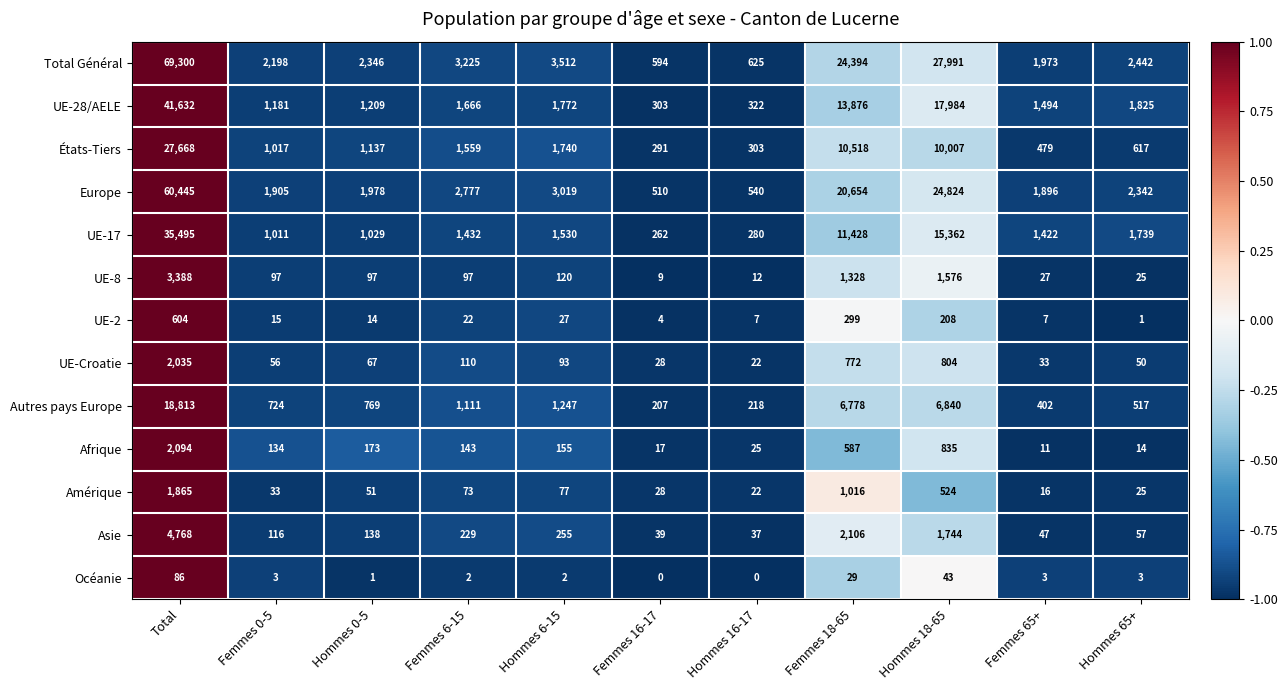

What is the difference between the maximum and minimum values in the UE-8 series?

3379